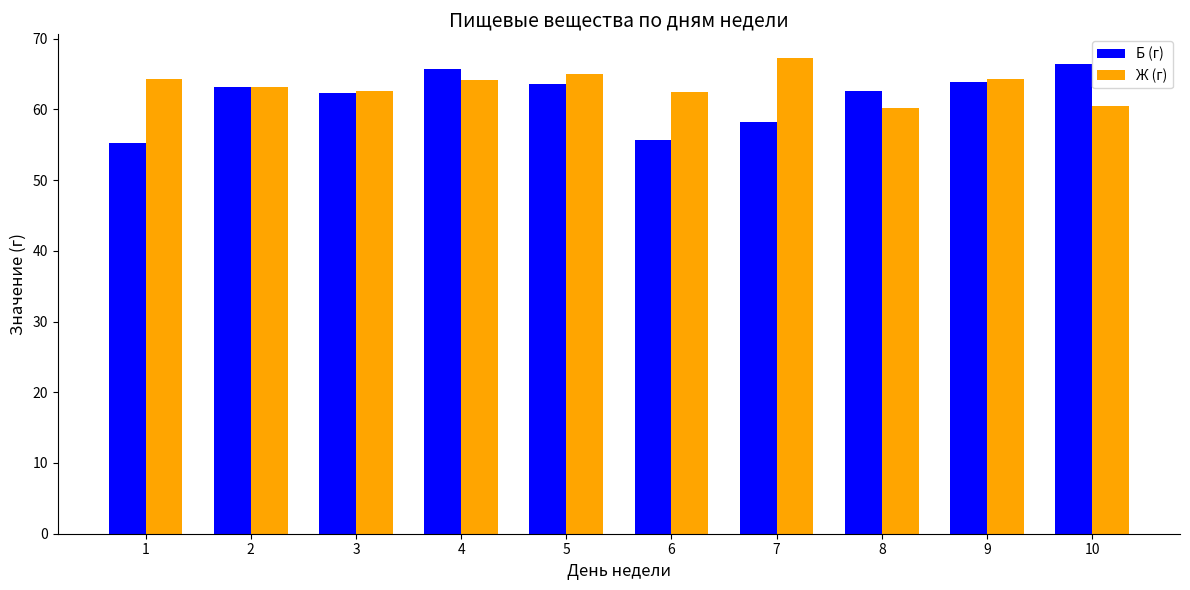

List the series in order of their overall mean, lowest first.

Б (г), Ж (г)